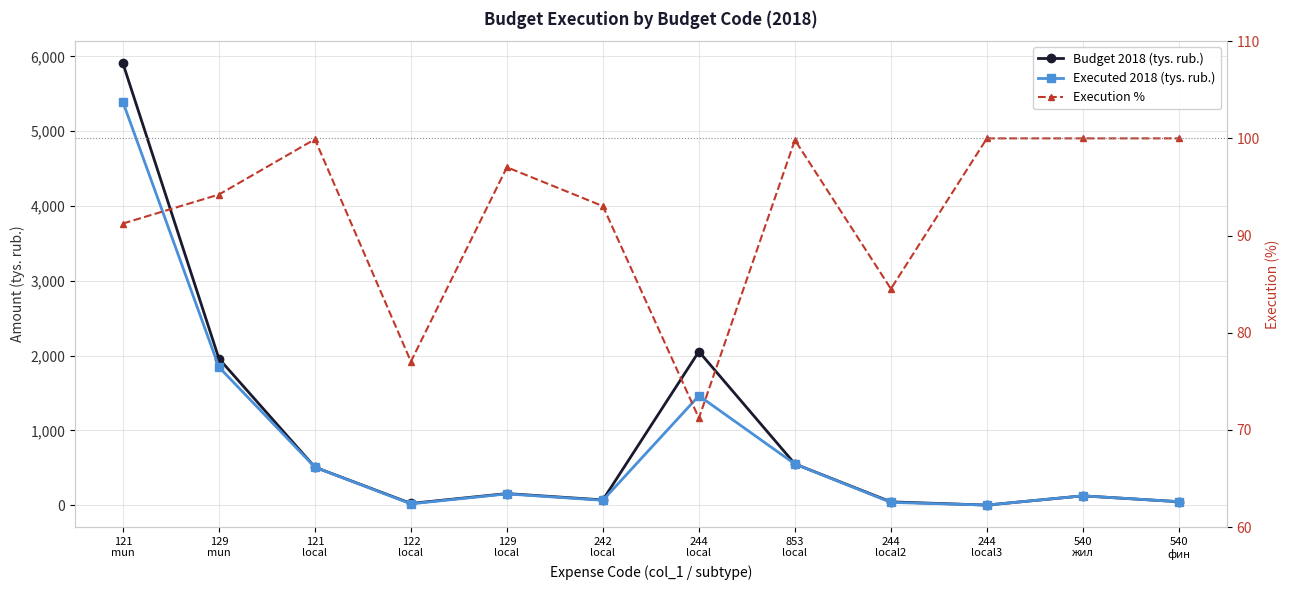

At which category is the sum across all series the highest?

121
mun